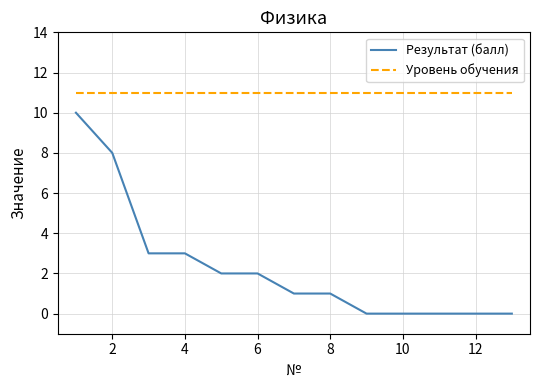

List the series in order of their overall mean, lowest first.

Результат (балл), Уровень обучения